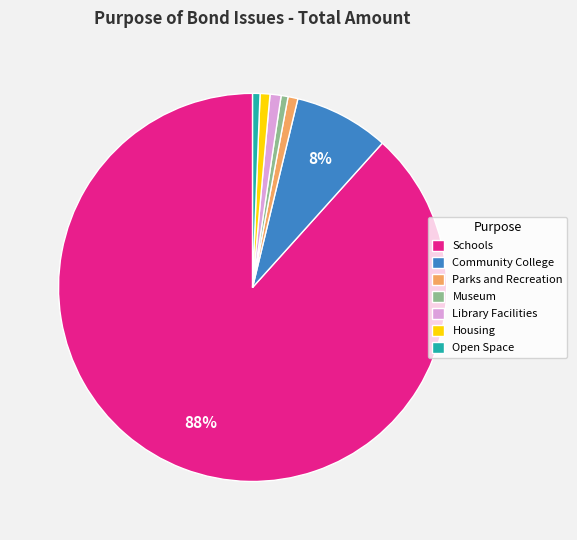

Combined, do Schools and Museum account for over 50%?

Yes